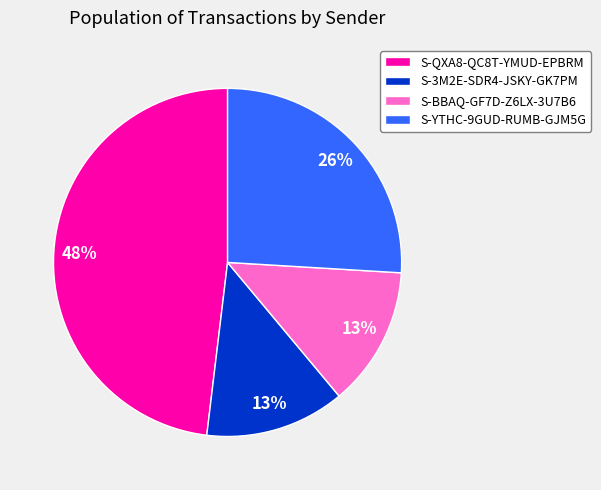

Does any single category account for the majority?

No